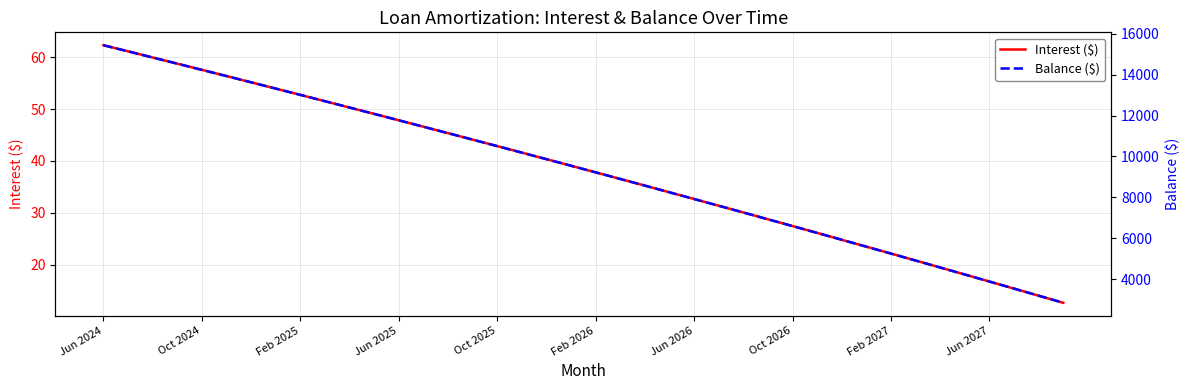

Count the number of categories in the chart.

40